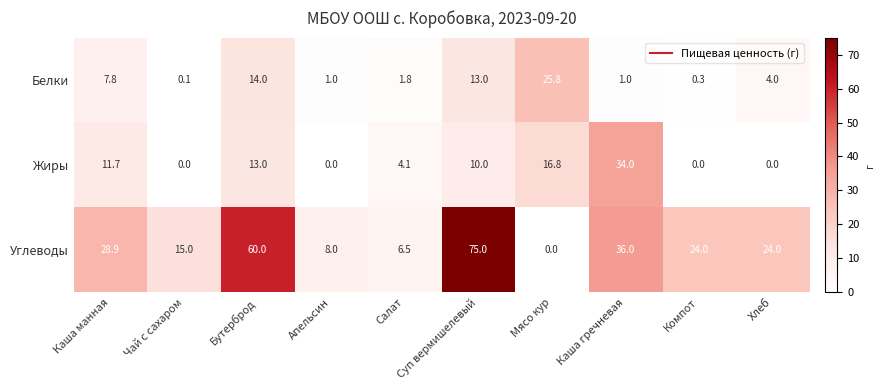

What is the difference between the highest and lowest values at Хлеб?

24.0